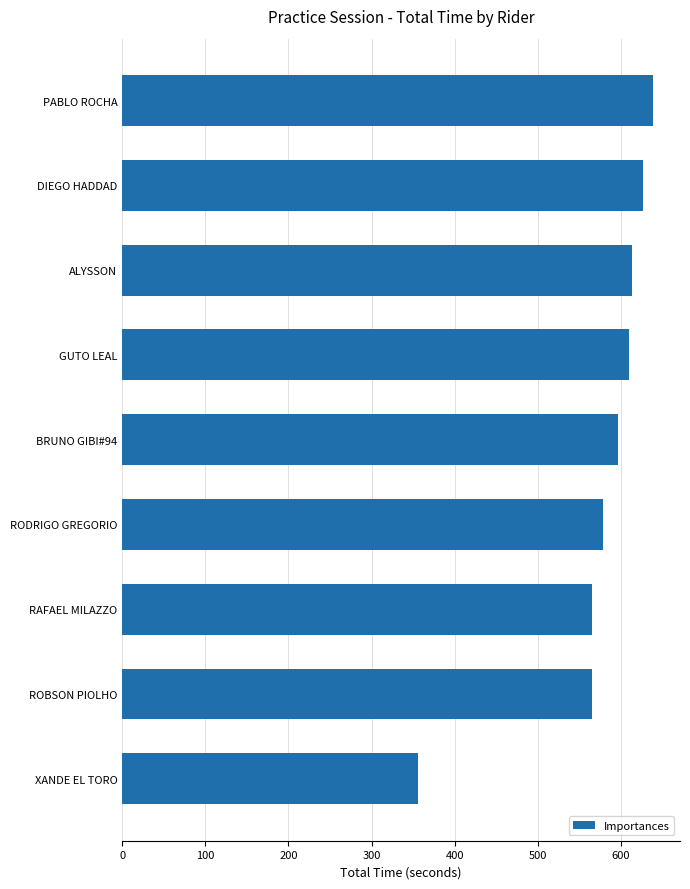

At which category does the chart reach its peak across all series?

PABLO ROCHA